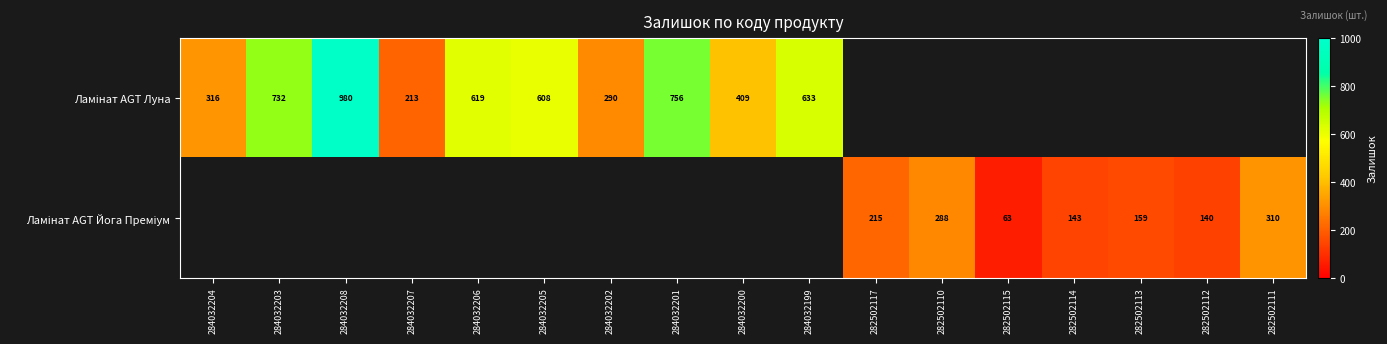

How many categories are shown in the chart?

17